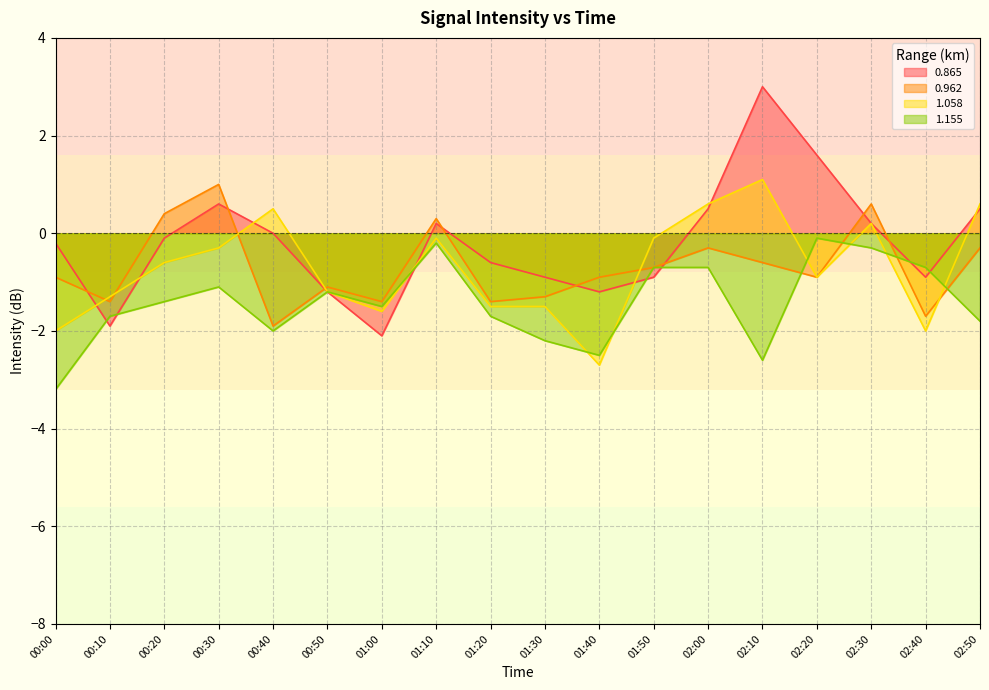

The 1.058 series shows -2.4 at 01:00. True or false?

False